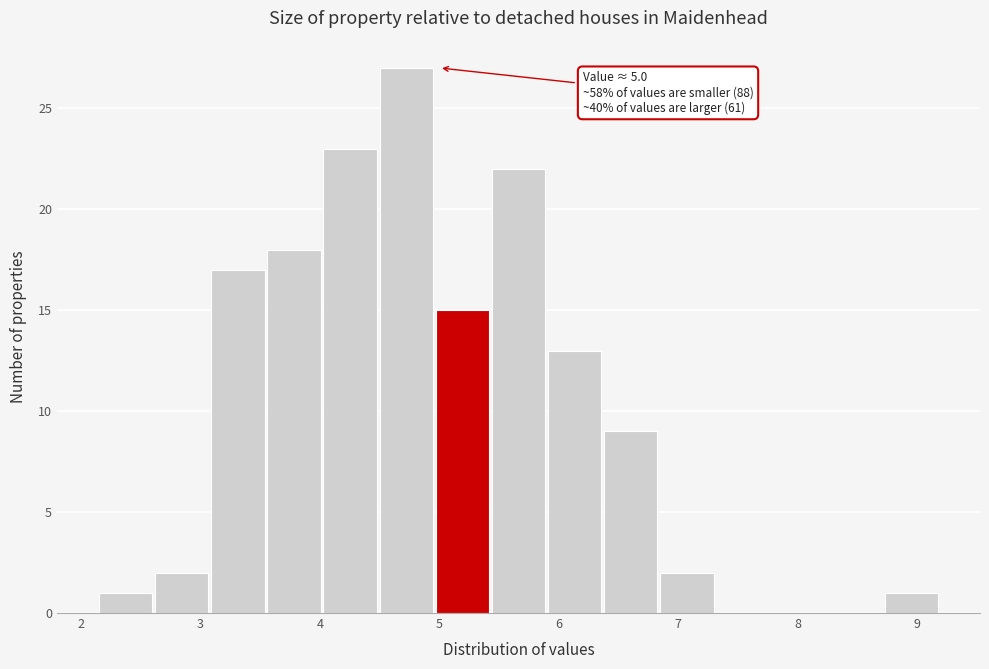

Which range on the x-axis has the tallest bar?

4.50 to 4.97